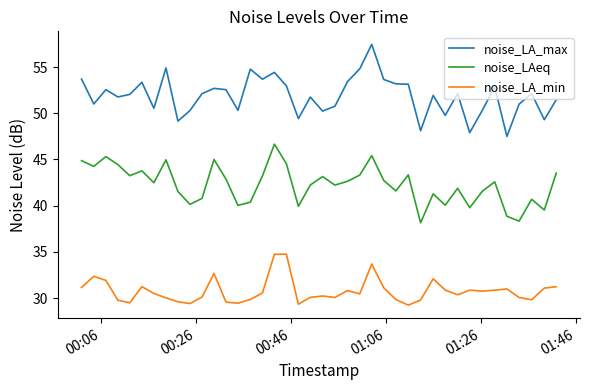

Rank the series by their maximum value, from lowest to highest.

noise_LA_min, noise_LAeq, noise_LA_max